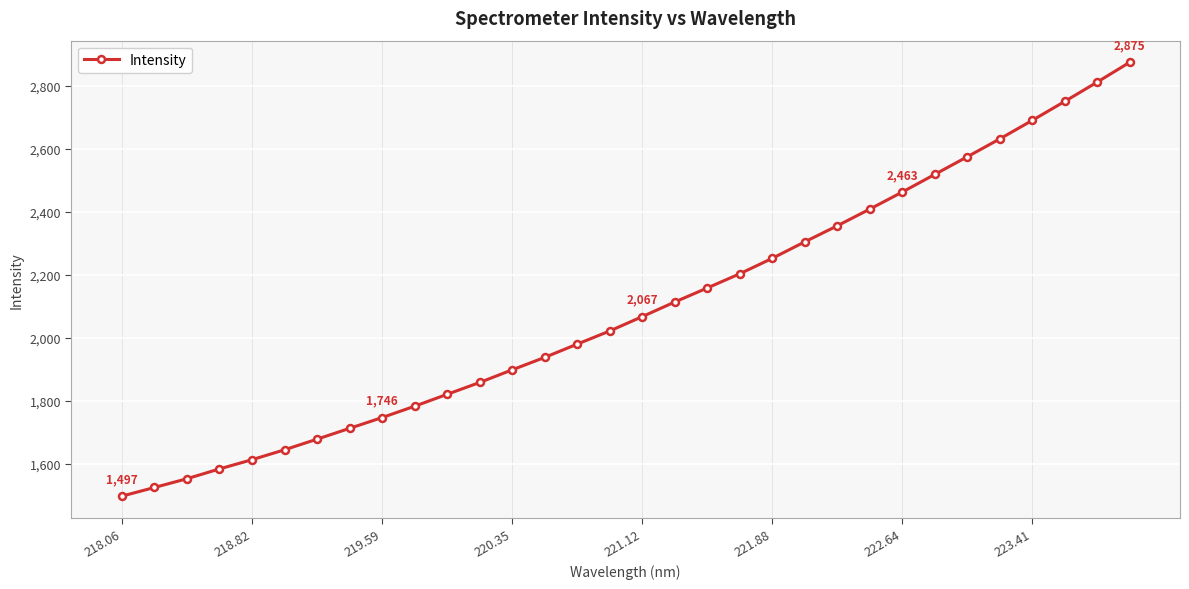

What is the average value?

2094.4